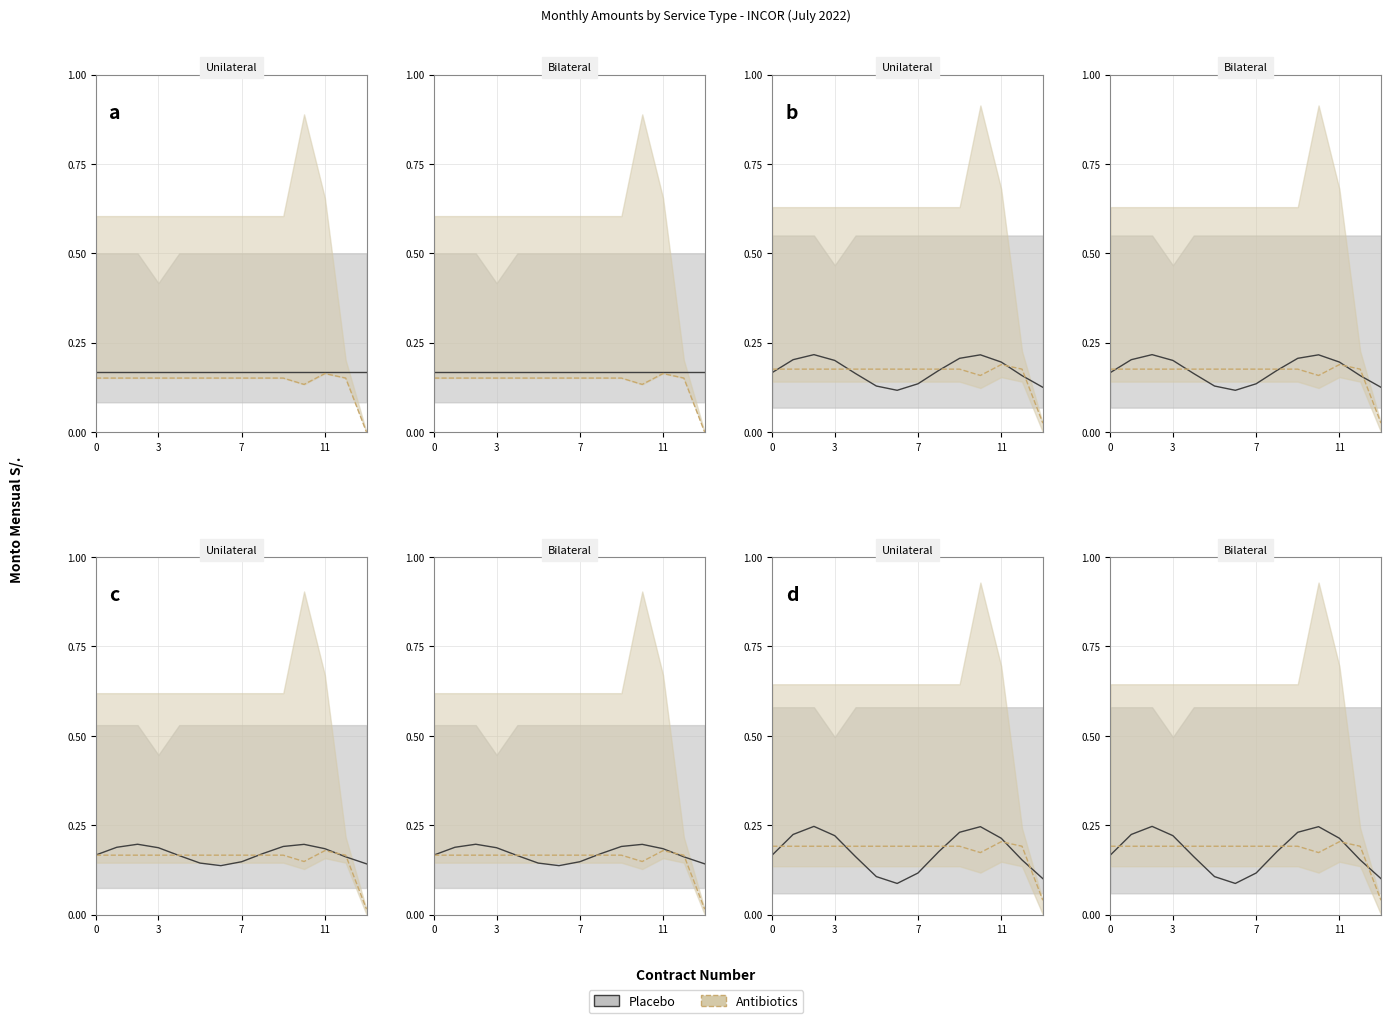

Rank the series by their average value, from lowest to highest.

Placebo, Antibiotics